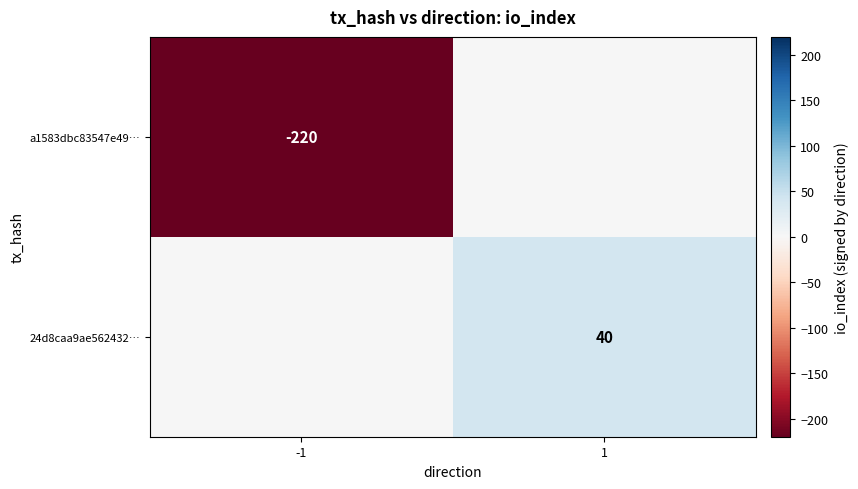

True or false: 24d8caa9ae562432… has a value of 40 at 1.

True